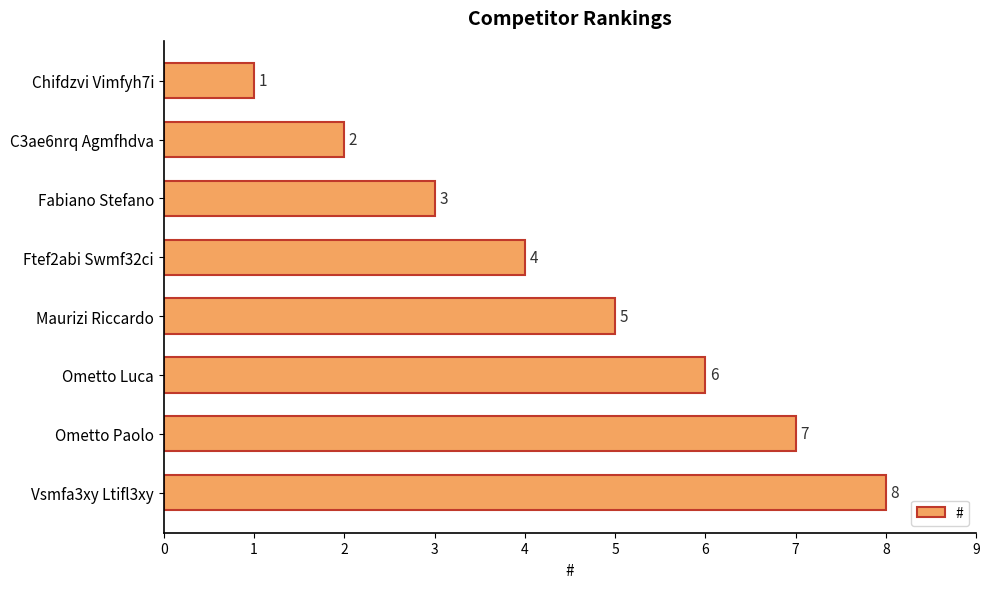

What is the value of the 7th bar from the top?

7